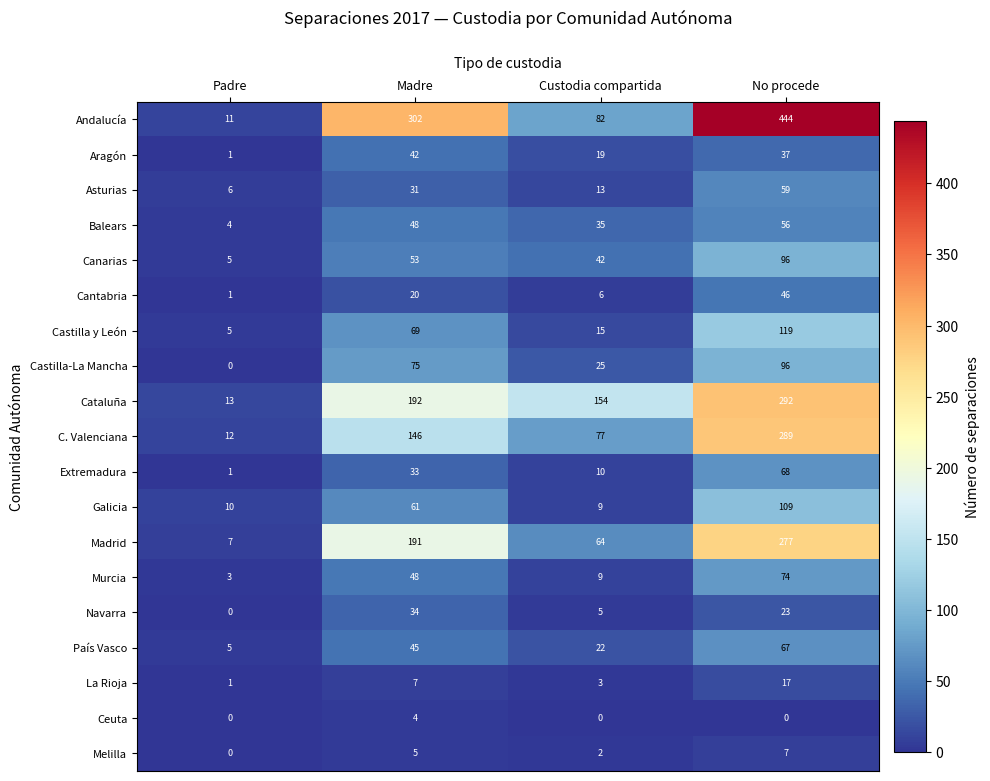

Read the Canarias value at Madre.

53